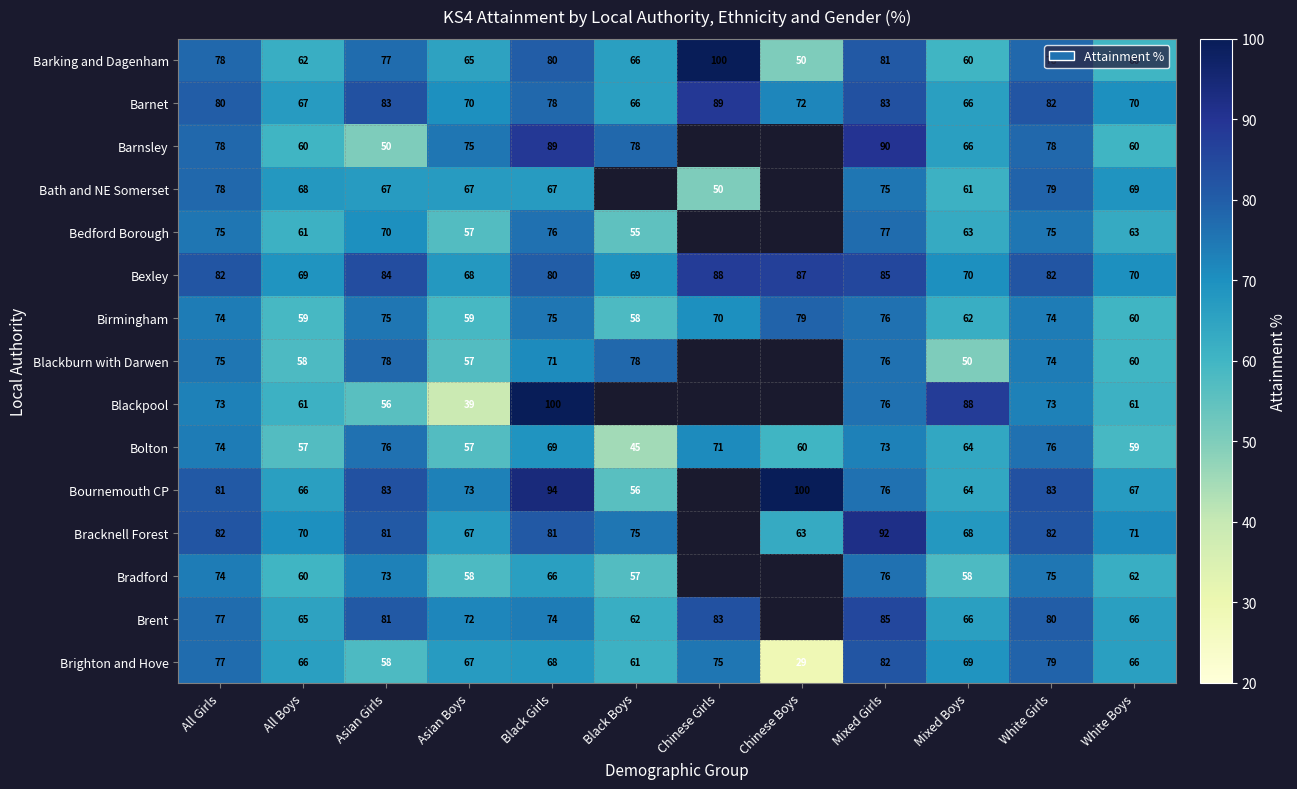

What is the minimum value shown in the chart?

29.0